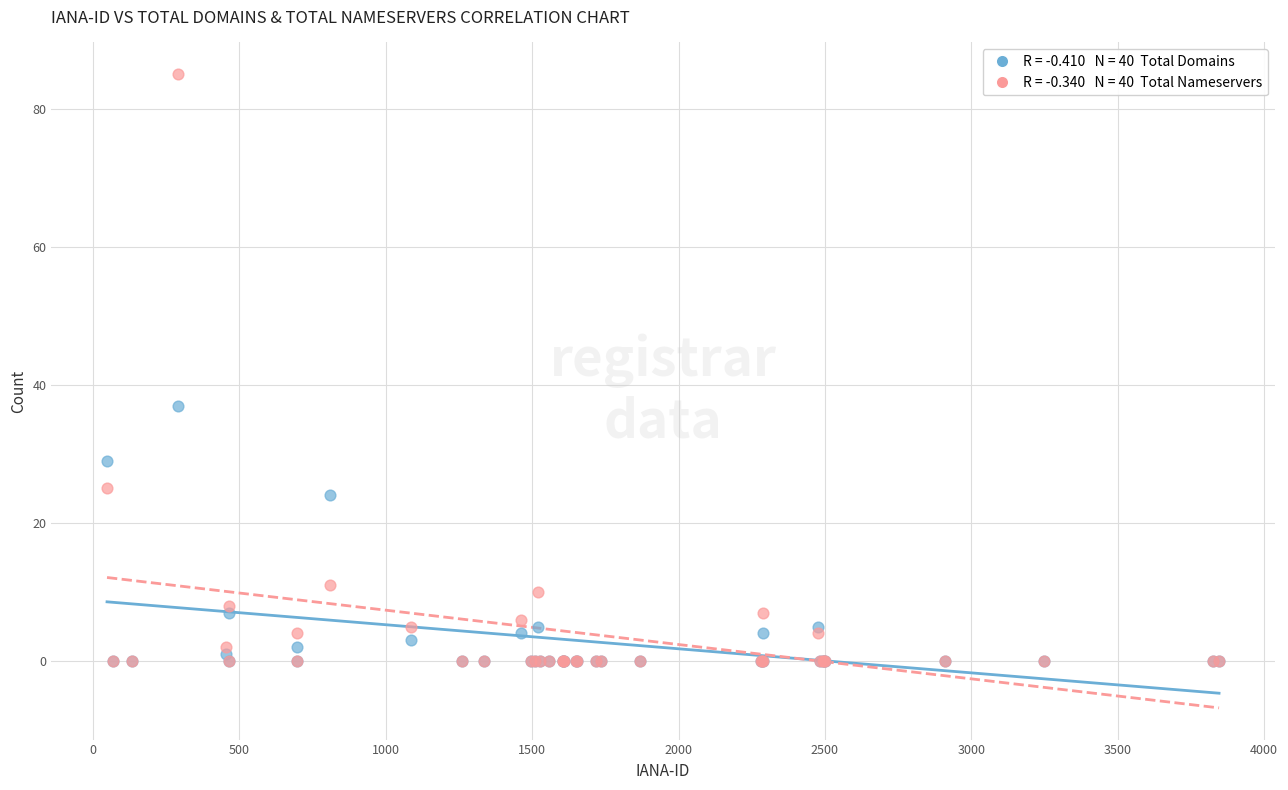

Across all series, what Y value is closest to 42?

37